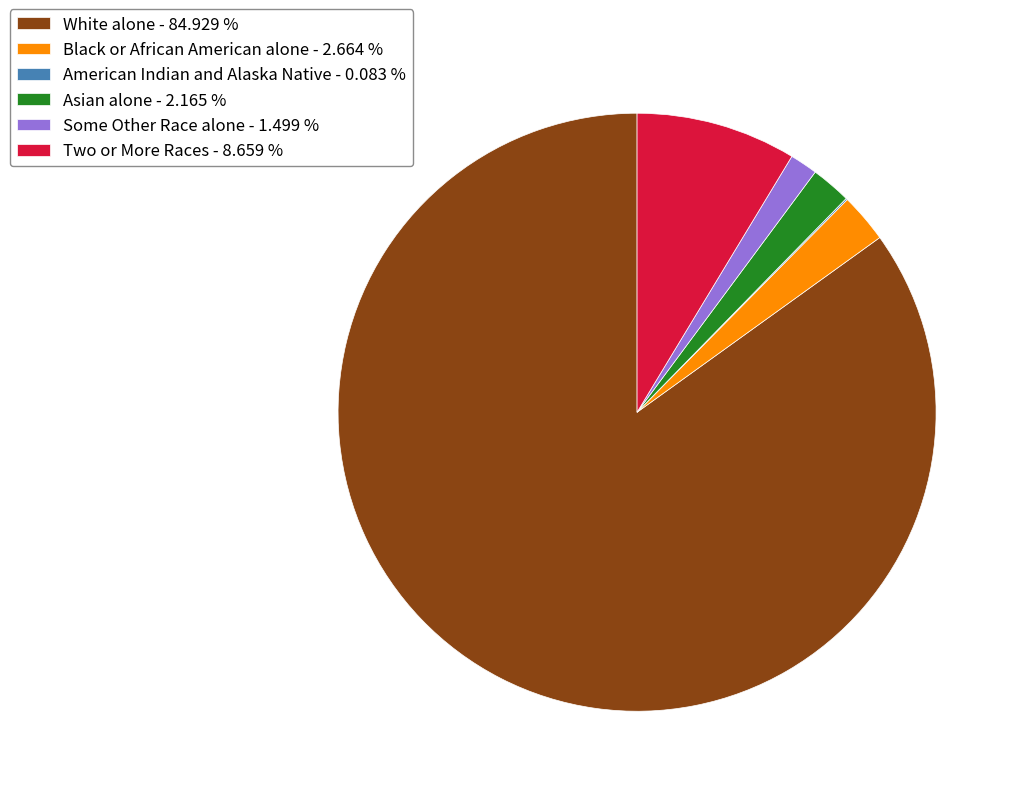

Approximately how many times larger is the value at Two or More Races - 8.659 % compared to Some Other Race alone - 1.499 %?

5.8